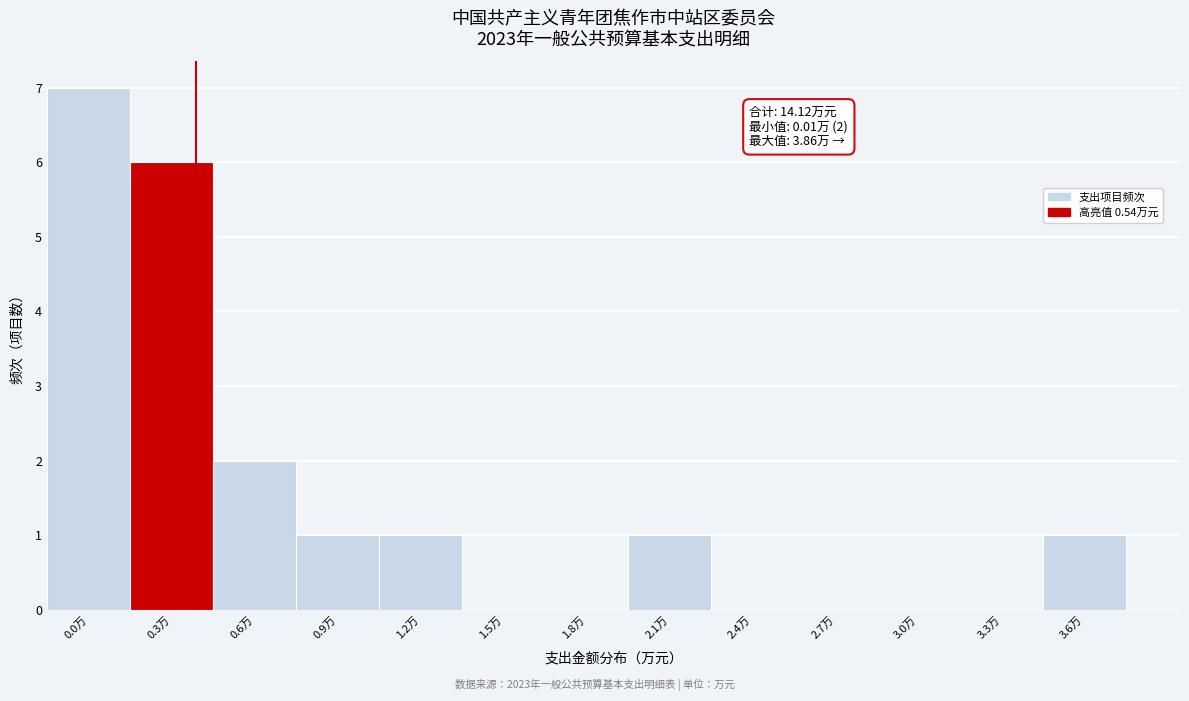

Reading right to left, list all the values displayed in this chart.

3.6万=1	3.3万=0	3.0万=0	2.7万=0	2.4万=0	2.1万=1	1.8万=0	1.5万=0	1.2万=1	0.9万=1	0.6万=2	0.3万=6	0.0万=7